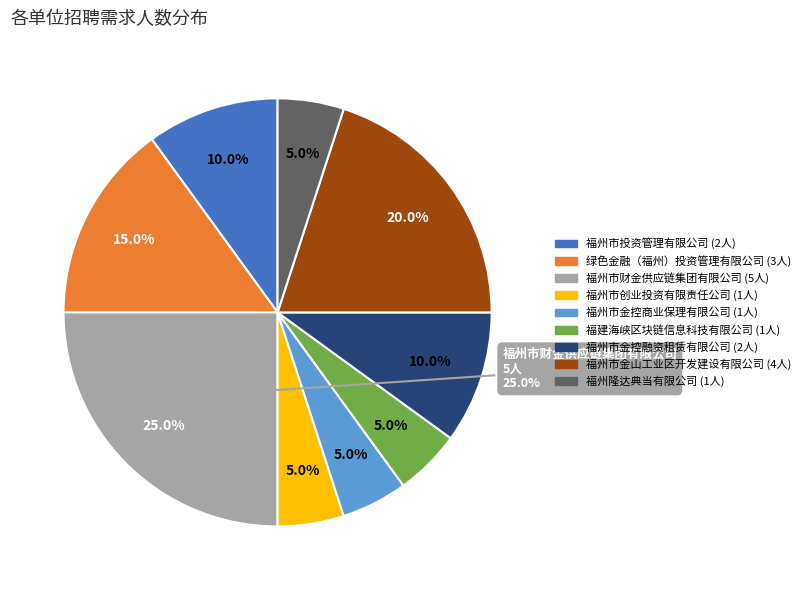

To the nearest percent, what is the combined percentage of 福州隆达典当有限公司 and 福州市金控商业保理有限公司?

10%